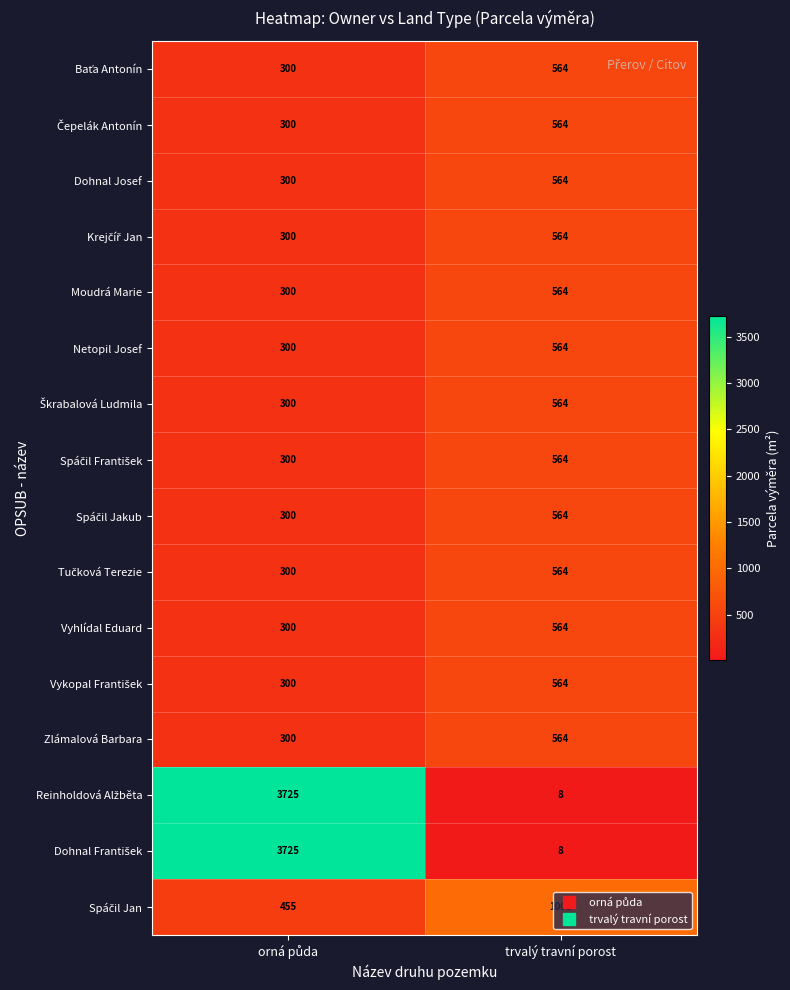

What is the difference between the highest and lowest values at trvalý travní porost?

993